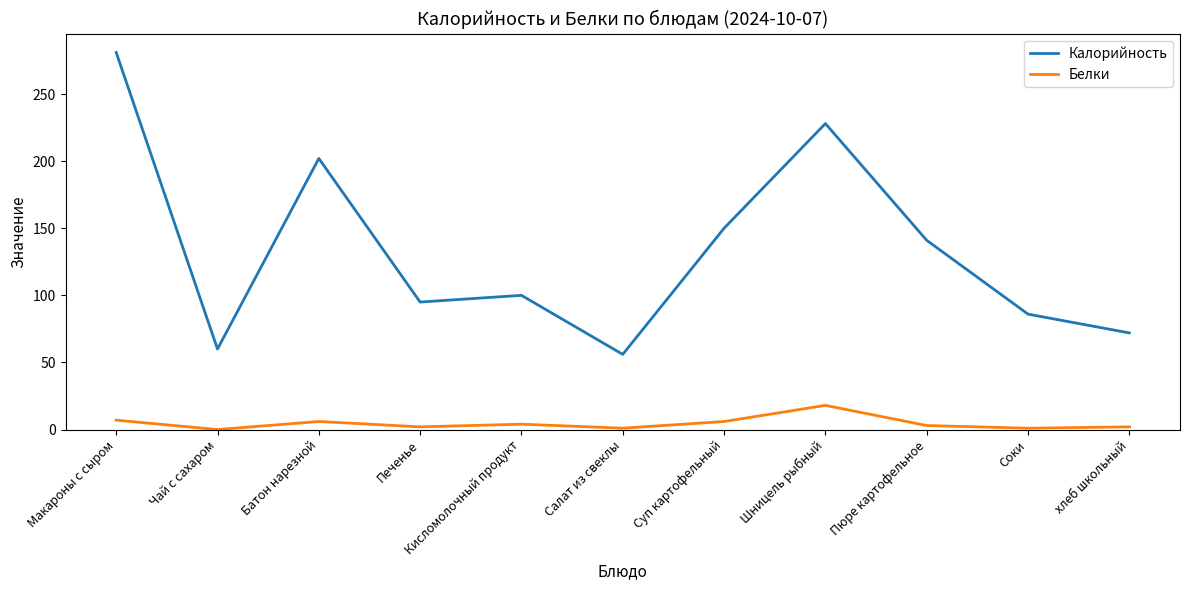

Where does the Белки series first go above 3?

Макароны с сыром